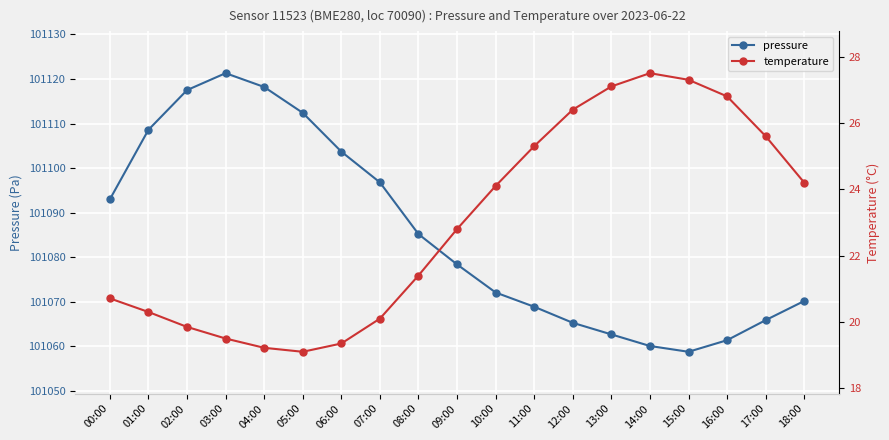

Reading right to left, what are all the values shown in this chart?

pressure: 101070.2	101065.9	101061.4	101058.8	101060.1	101062.7	101065.3	101068.9	101072.1	101078.4	101085.2	101096.8	101103.7	101112.4	101118.2	101121.3	101117.5	101108.6	101093.0
temperature: 24.2	25.6	26.8	27.3	27.5	27.1	26.4	25.3	24.1	22.8	21.4	20.1	19.4	19.1	19.2	19.5	19.9	20.3	20.7